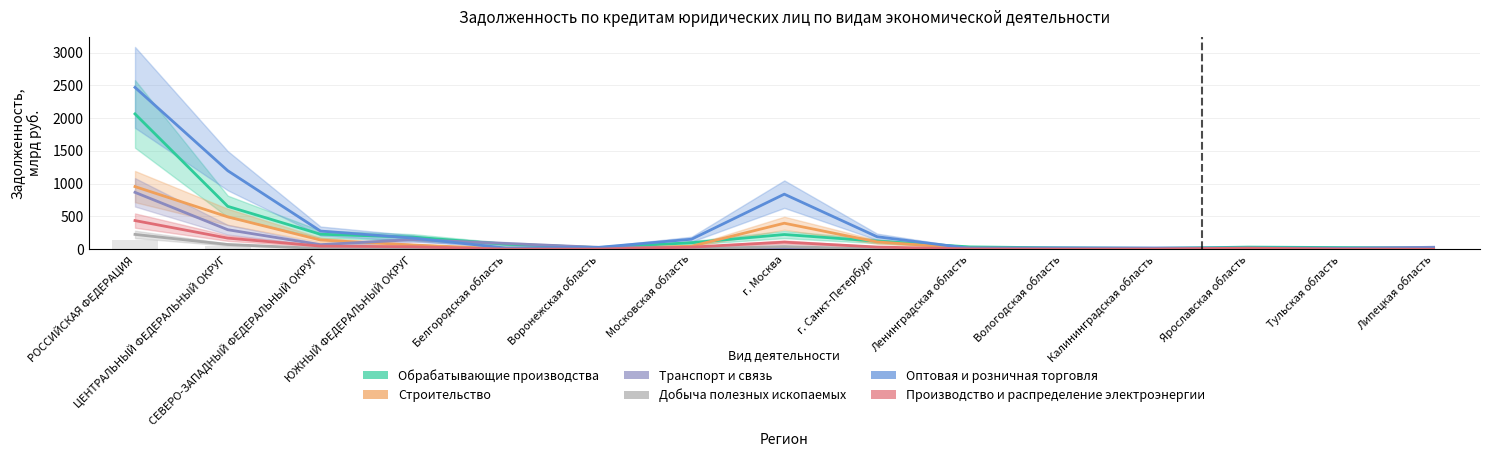

What is the sum of the Транспорт и связь values at Белгородская область and РОССИЙСКАЯ ФЕДЕРАЦИЯ?

953.3